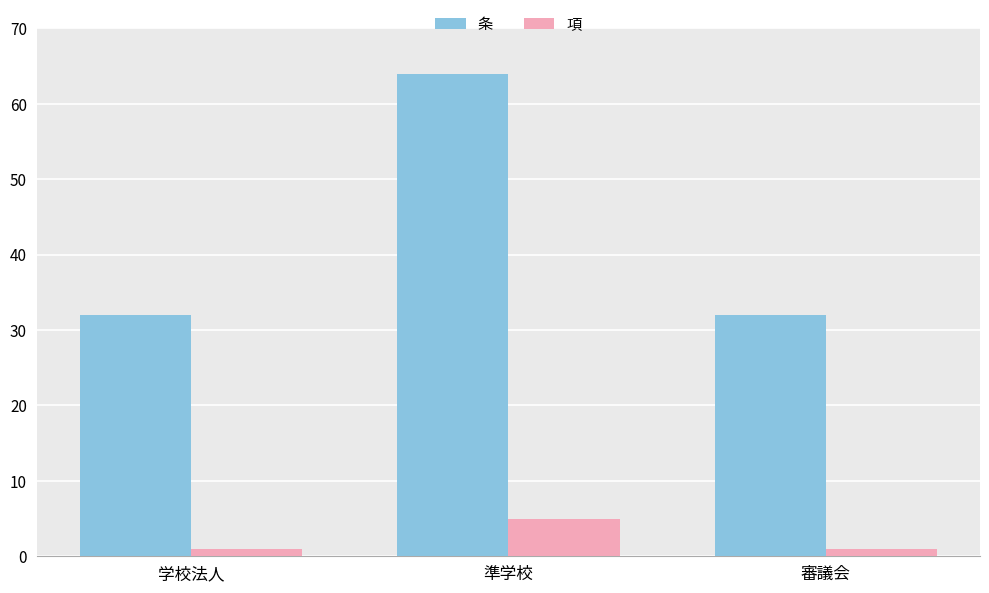

Between 準学校 and 審議会, which series saw the biggest shift?

条